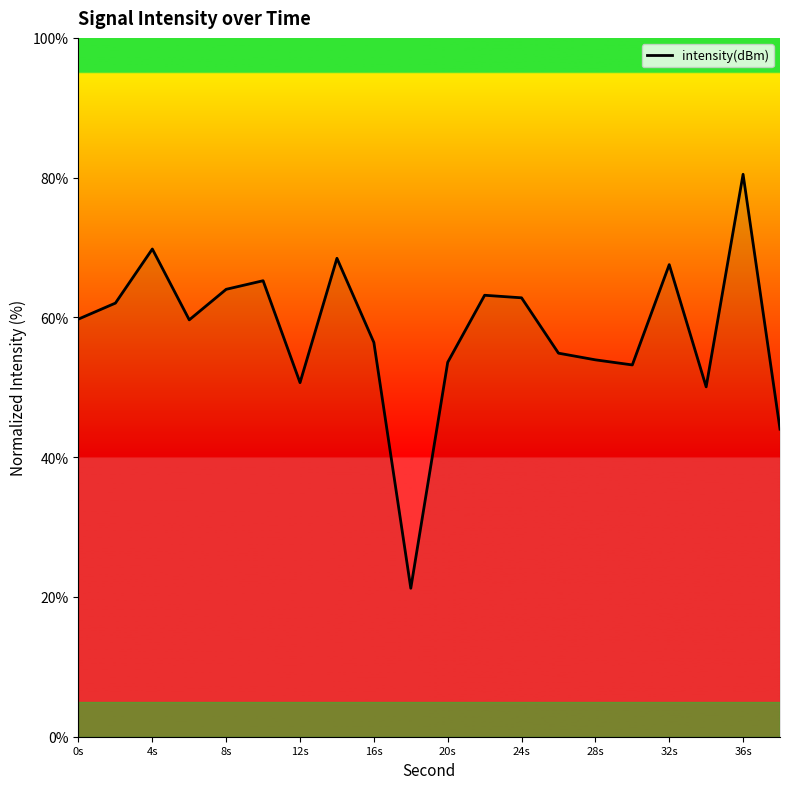

What is the greatest value displayed?

80.5